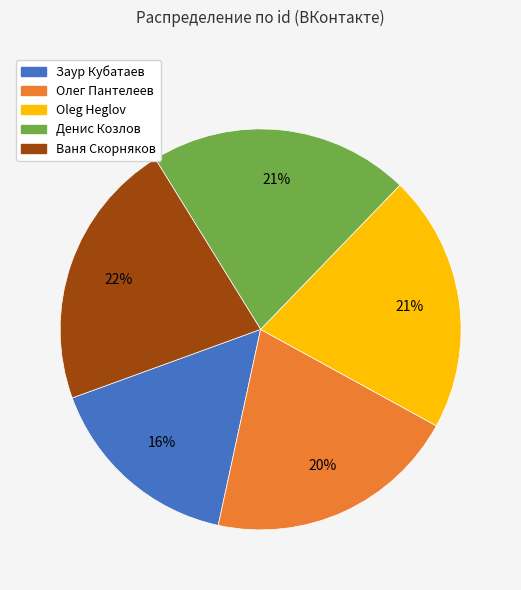

How many slices are in this pie chart?

5